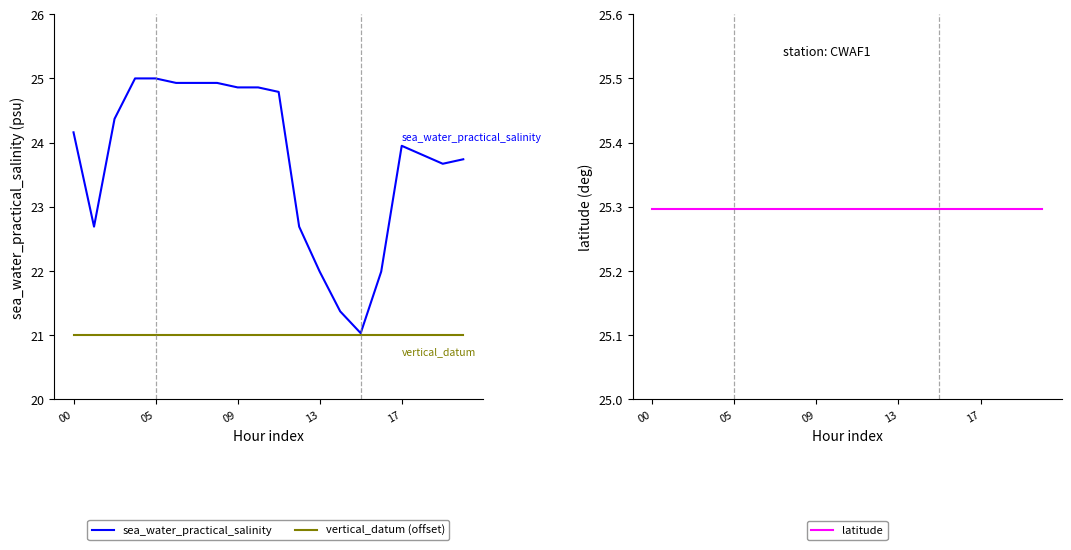

True or false: vertical_datum (offset) has more than 2 interior local peaks.

False